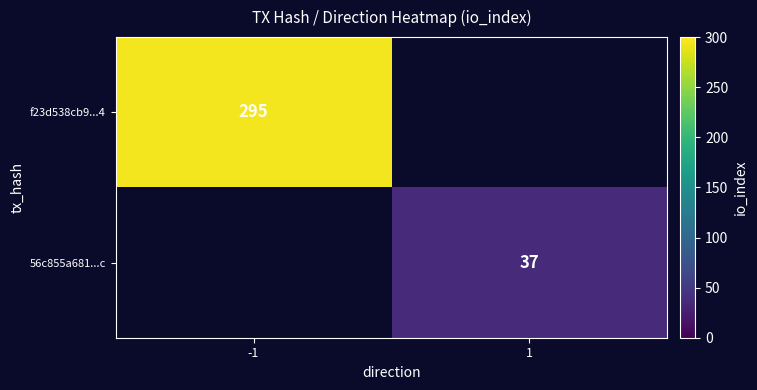

True or false: 56c855a681...c has a value of 54 at 1.

False